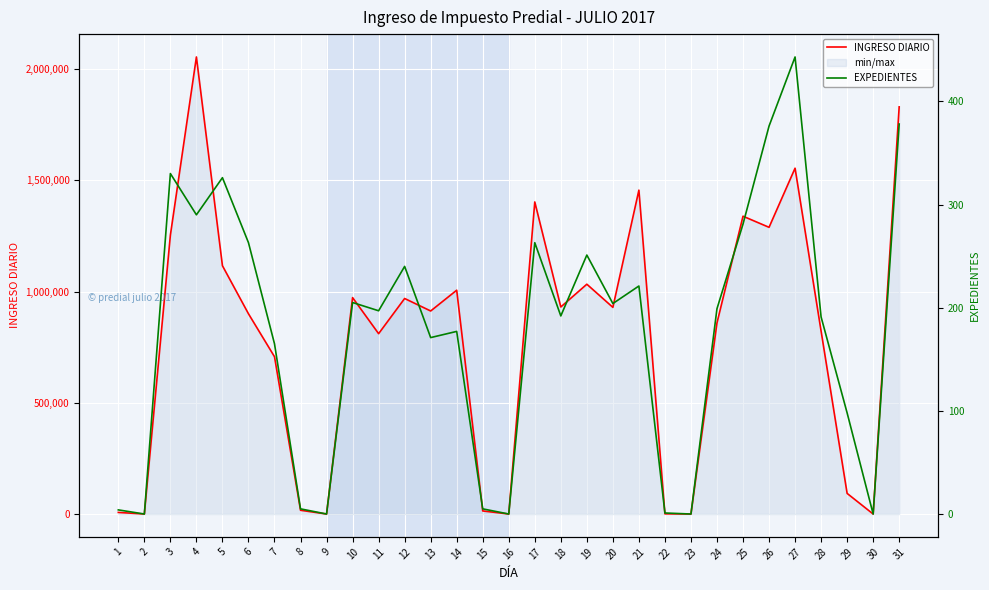

What is the sum of the EXPEDIENTES values at 25 and 24?

480.0